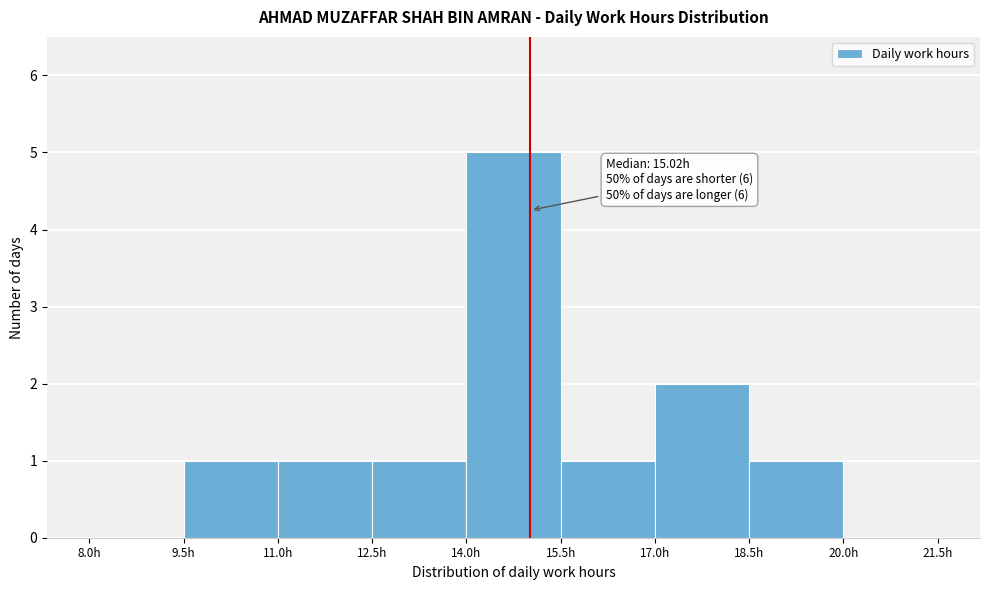

Which range on the x-axis has the tallest bar?

14.0 to 15.5